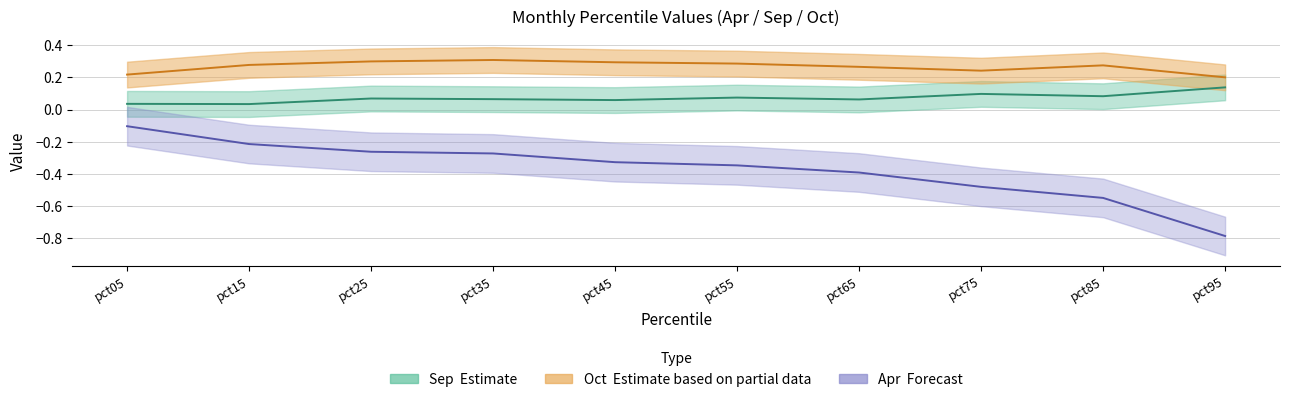

At pct25, list the series in order from largest to smallest.

Oct, Sep, Apr